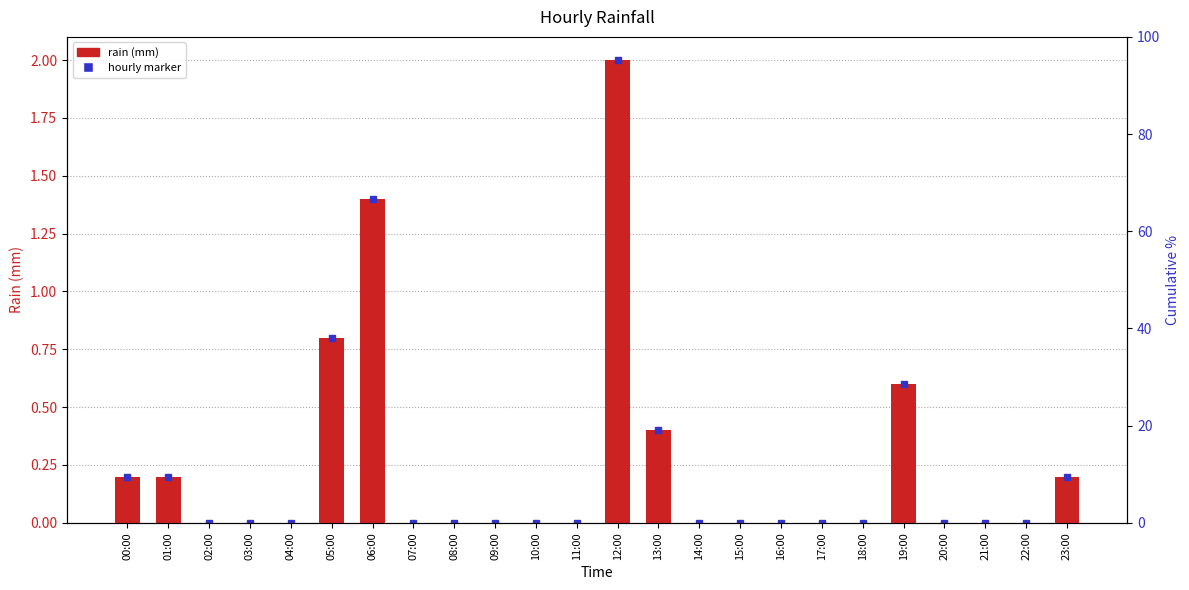

True or false: the data shows -0.6 at 09:00.

False